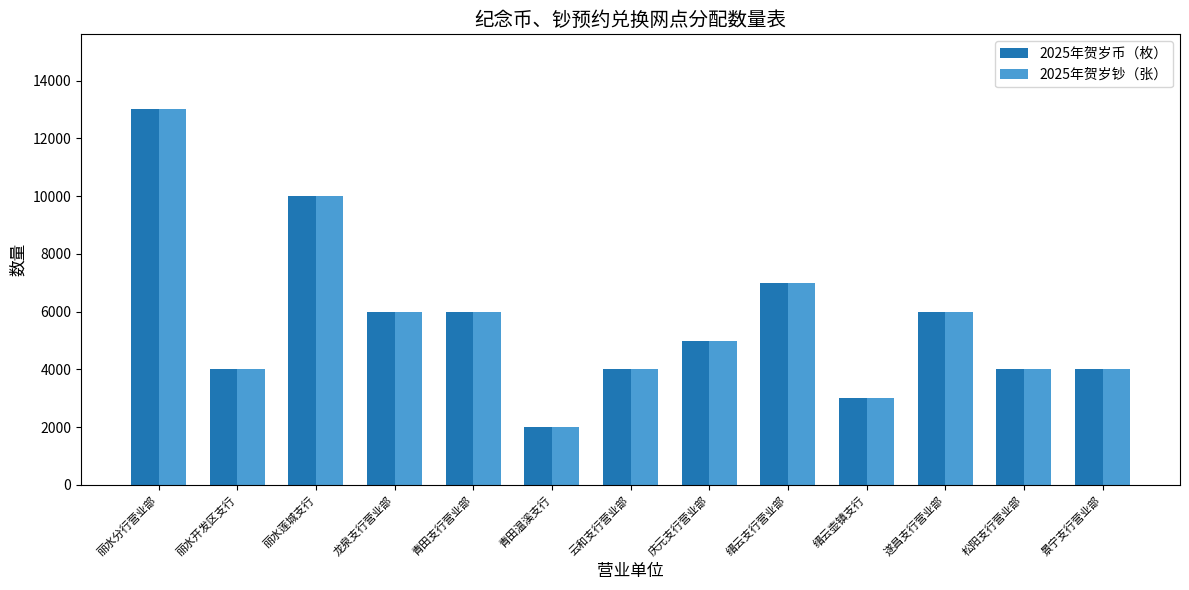

What is the minimum value shown in the chart?

2000